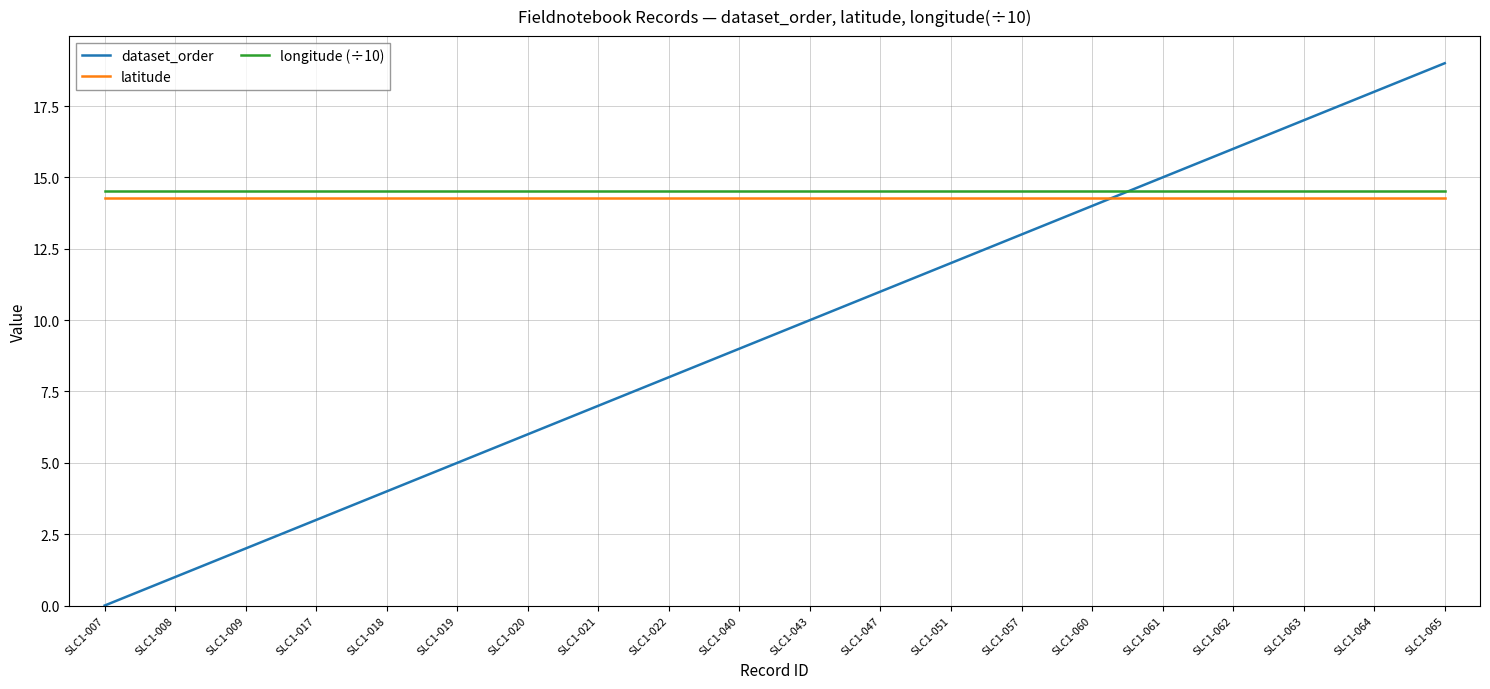

At which category is the sum across all series the highest?

SLC1-065